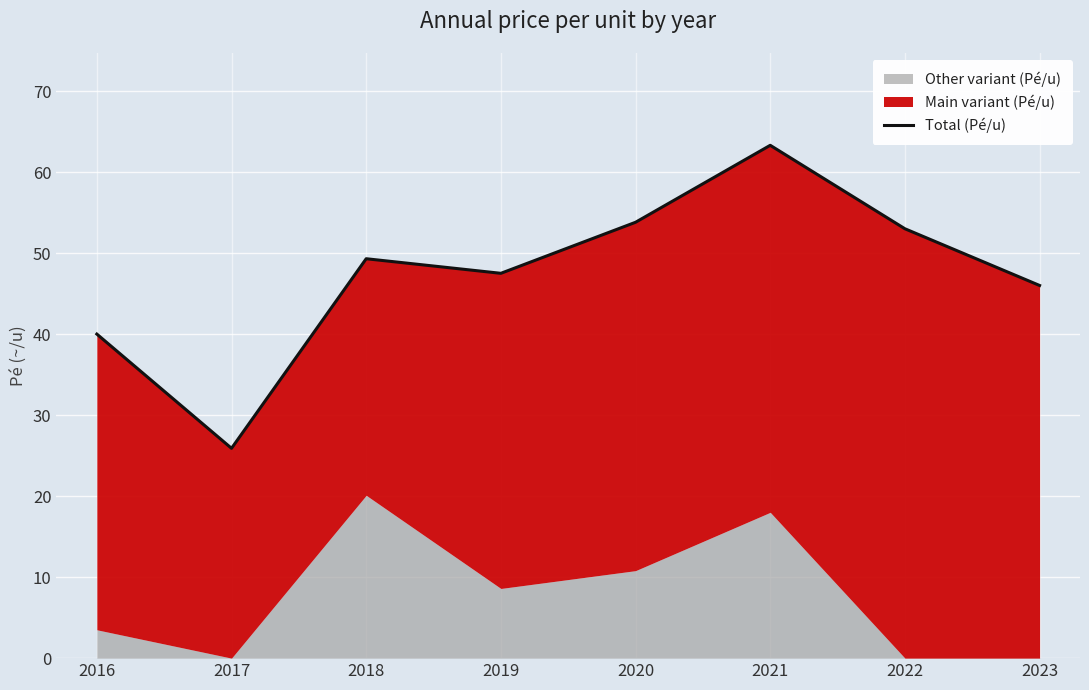

Rank the categories by value from lowest to highest.

2017, 2016, 2023, 2019, 2018, 2022, 2020, 2021